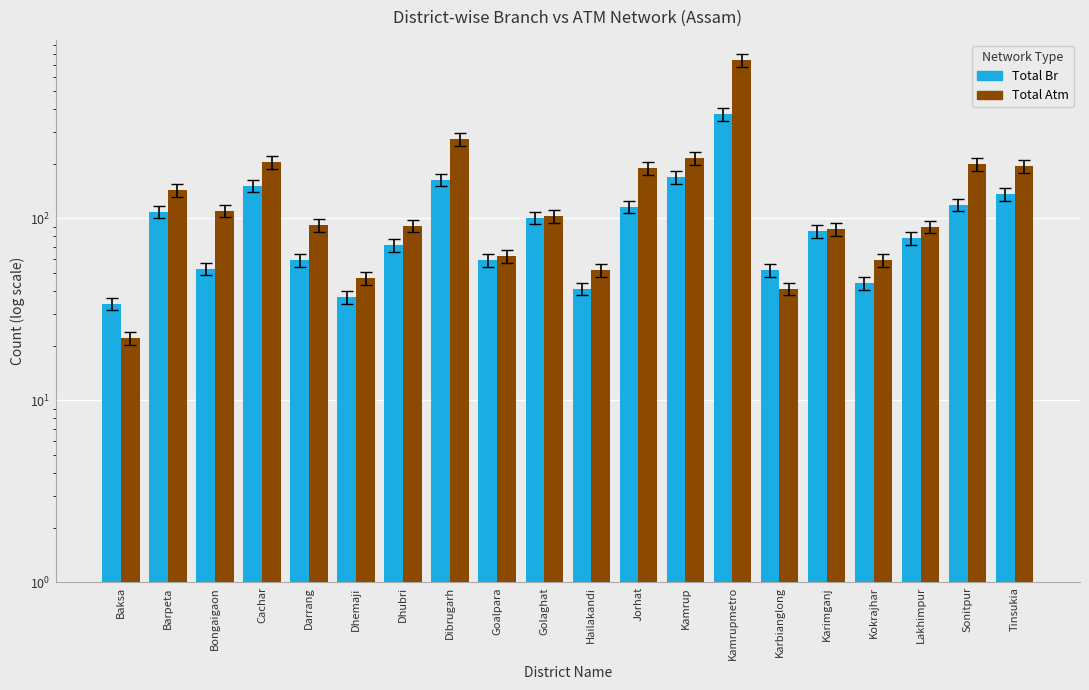

What is the difference between the Total Br values at Dhemaji and Karimganj?

48